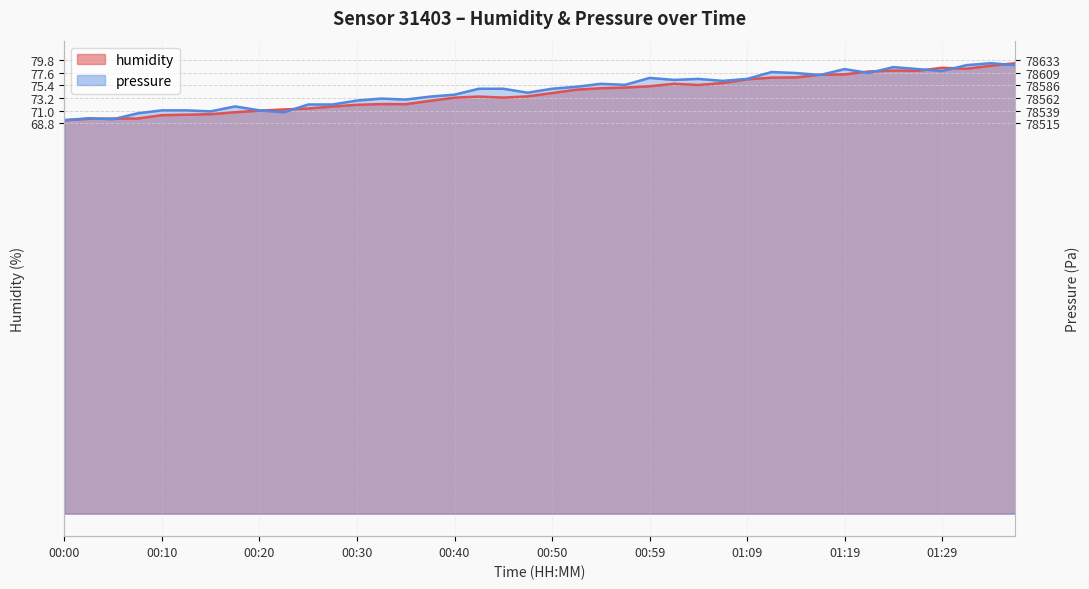

Between which two adjacent categories do pressure_norm and humidity first intersect?

00:03 and 00:05